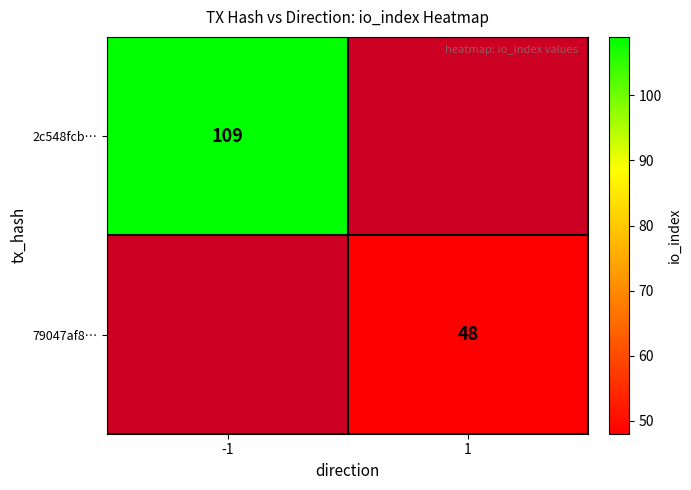

The 79047af8… series shows 48 at 1. True or false?

True